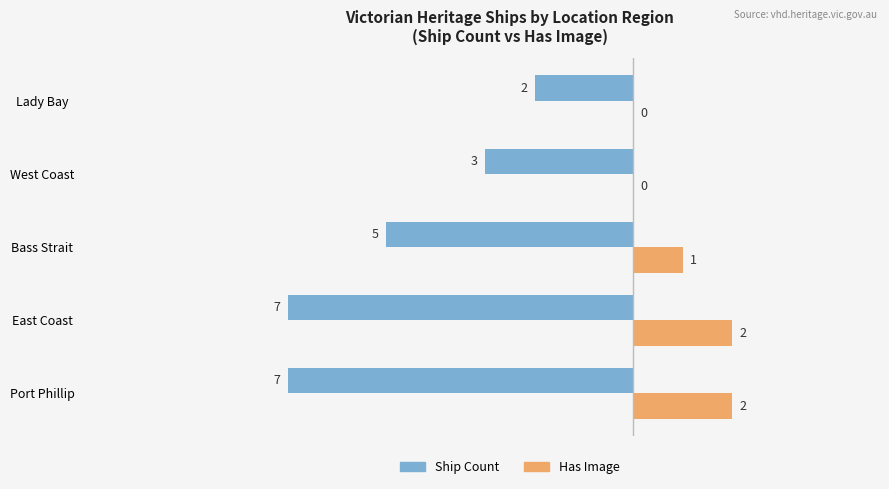

At which category is the sum across all series the highest?

Lady Bay